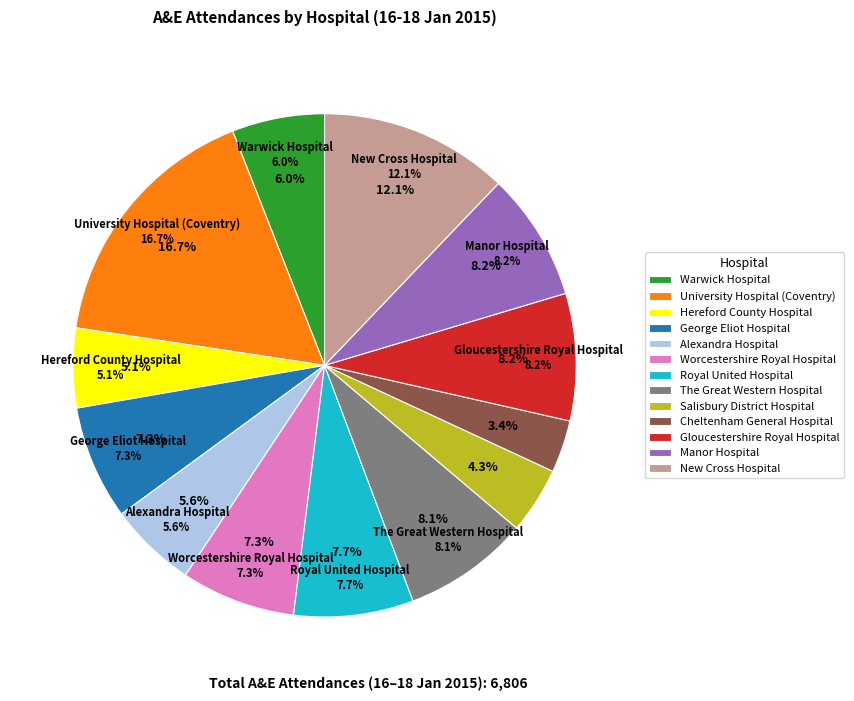

Does New Cross Hospital account for over 50% of the chart?

No